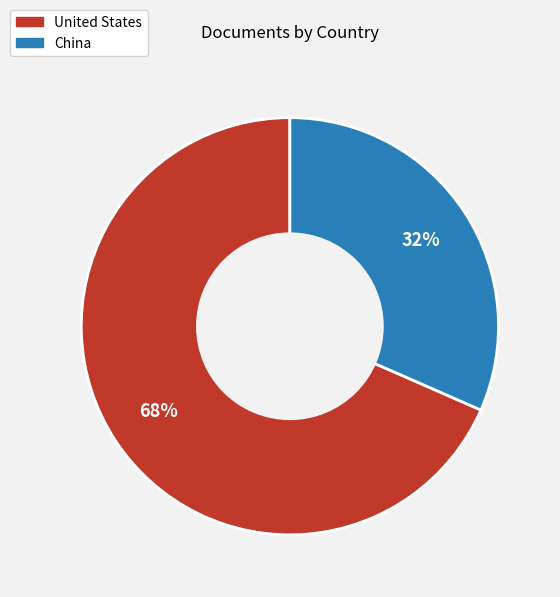

Which slice is the largest?

United States